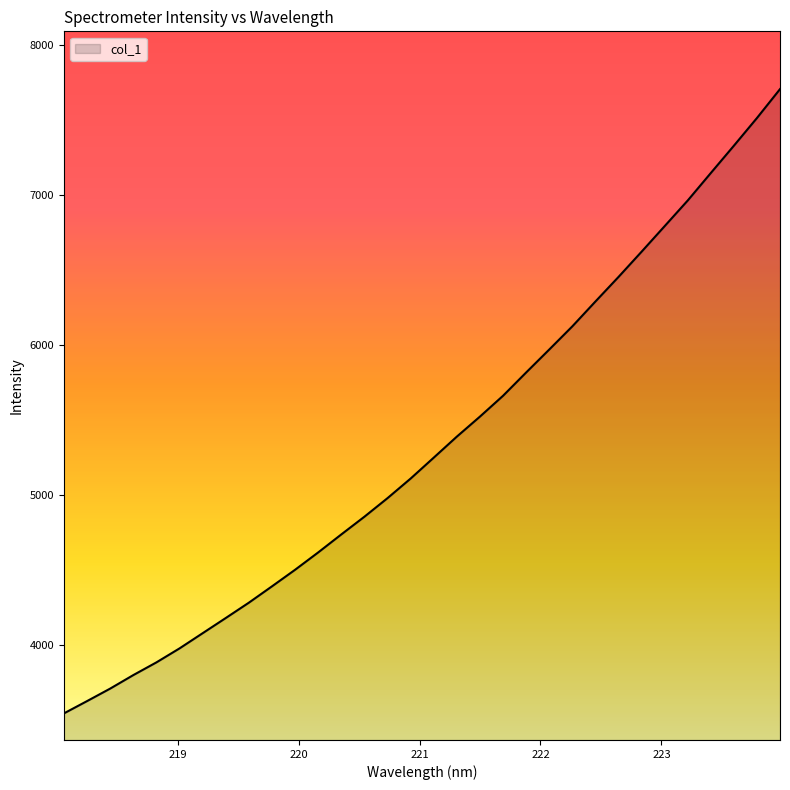

What is the smallest value displayed?

3542.4